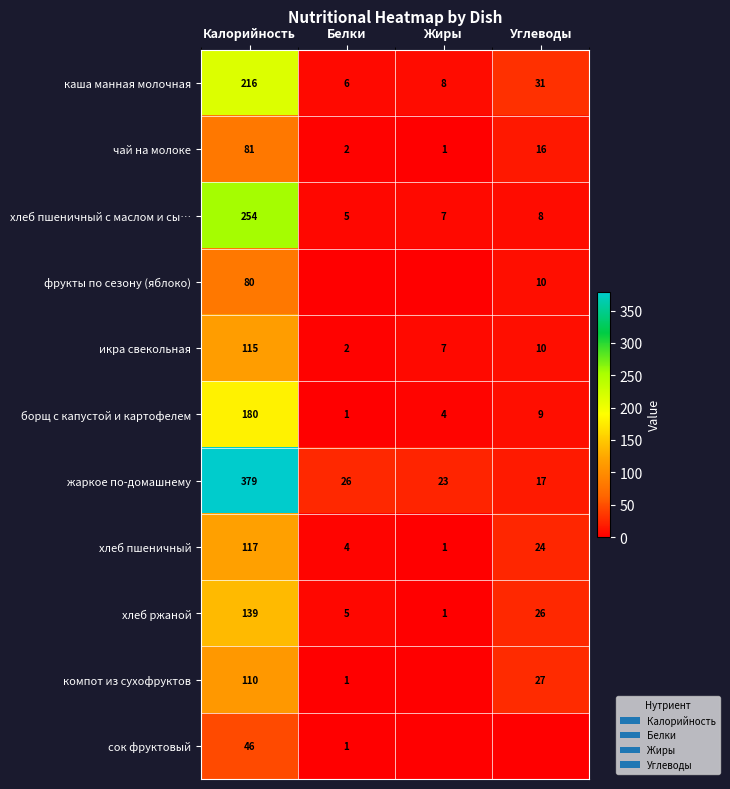

What is the difference between the maximum and minimum values in the чай на молоке series?

80